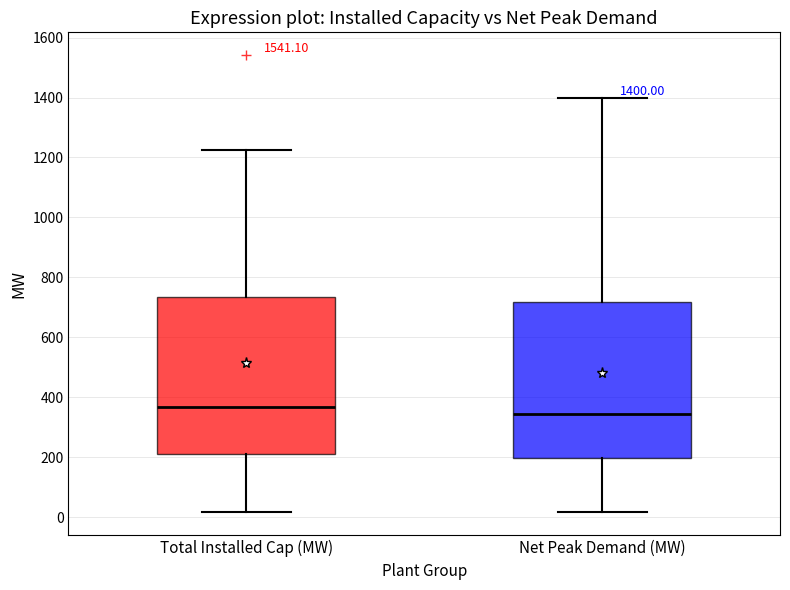

Which box has the highest median line?

Total Installed Cap (MW)